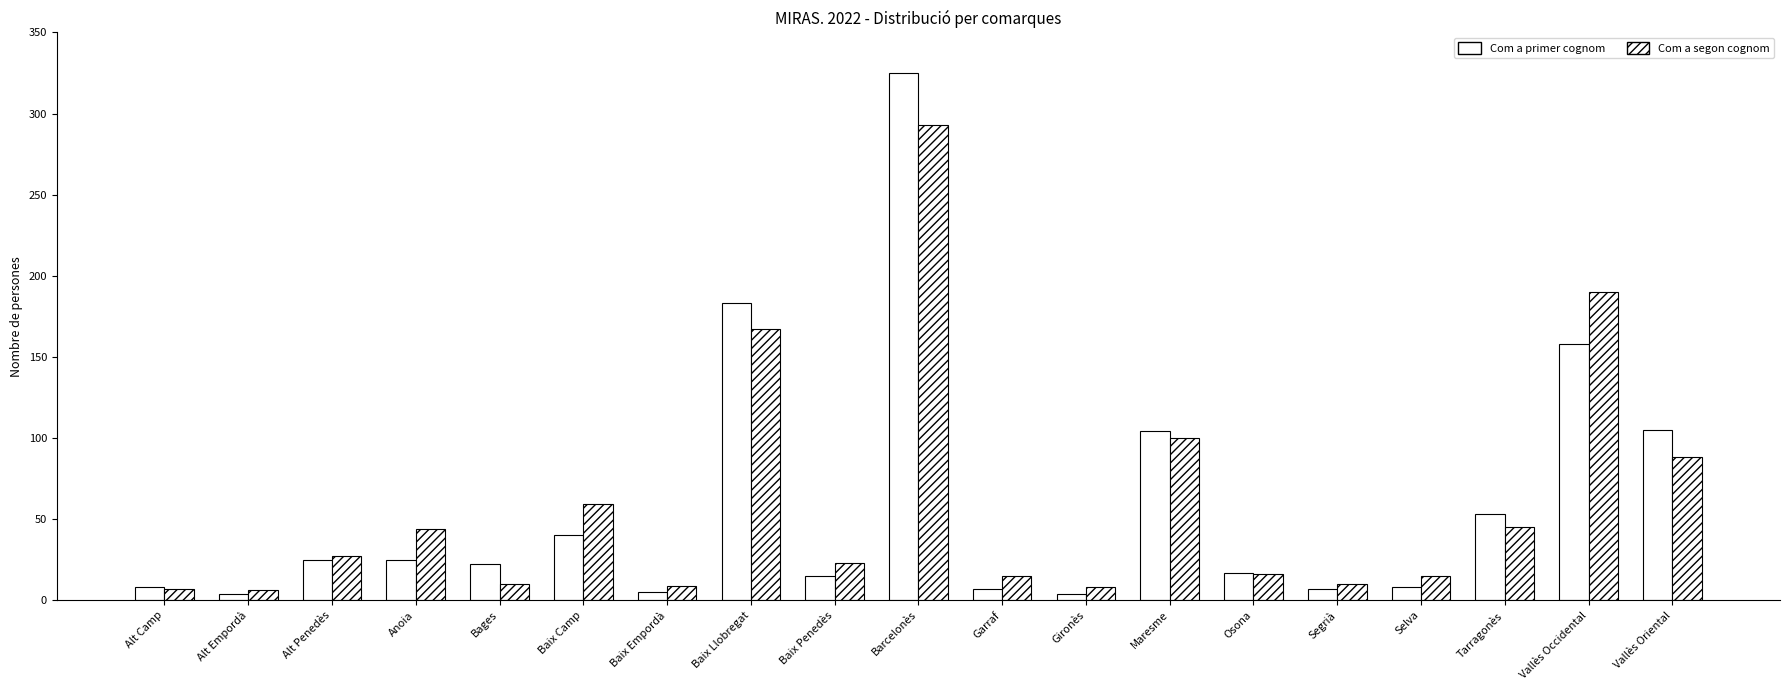

Count the number of data series in this chart.

2